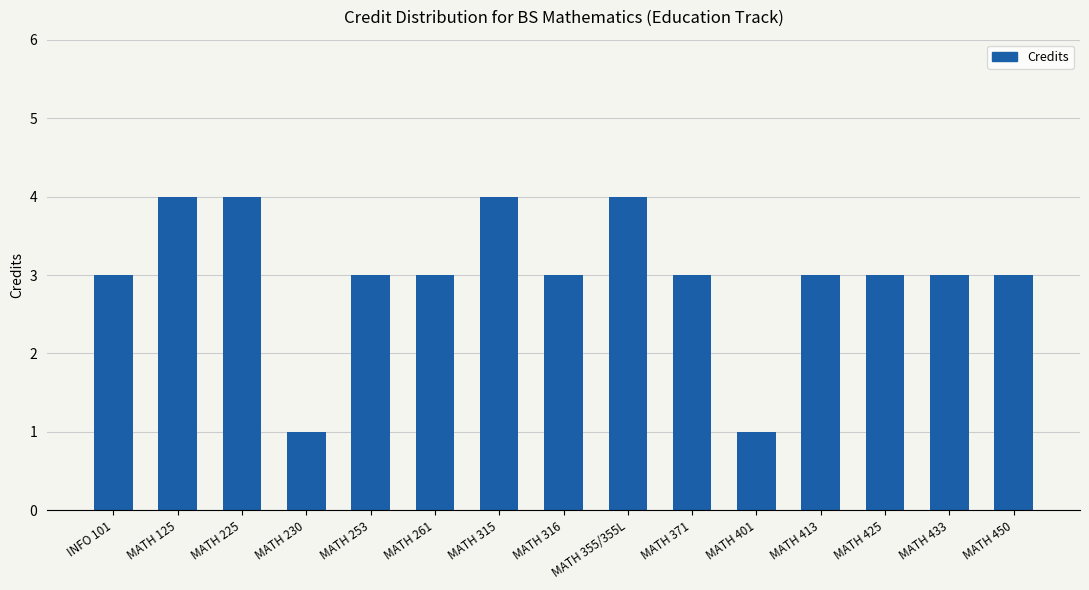

What is the difference between the maximum and minimum values?

3